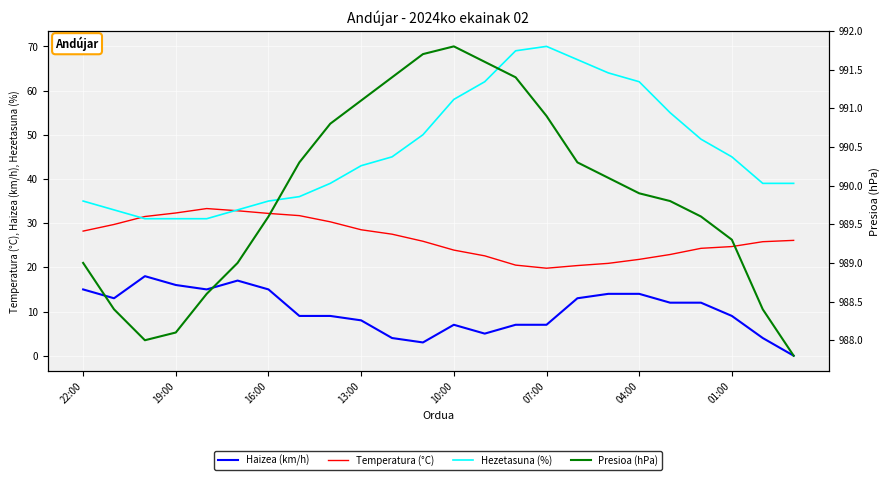

True or false: Hezetasuna (%) has a value of 35.0 at 22:00.

True